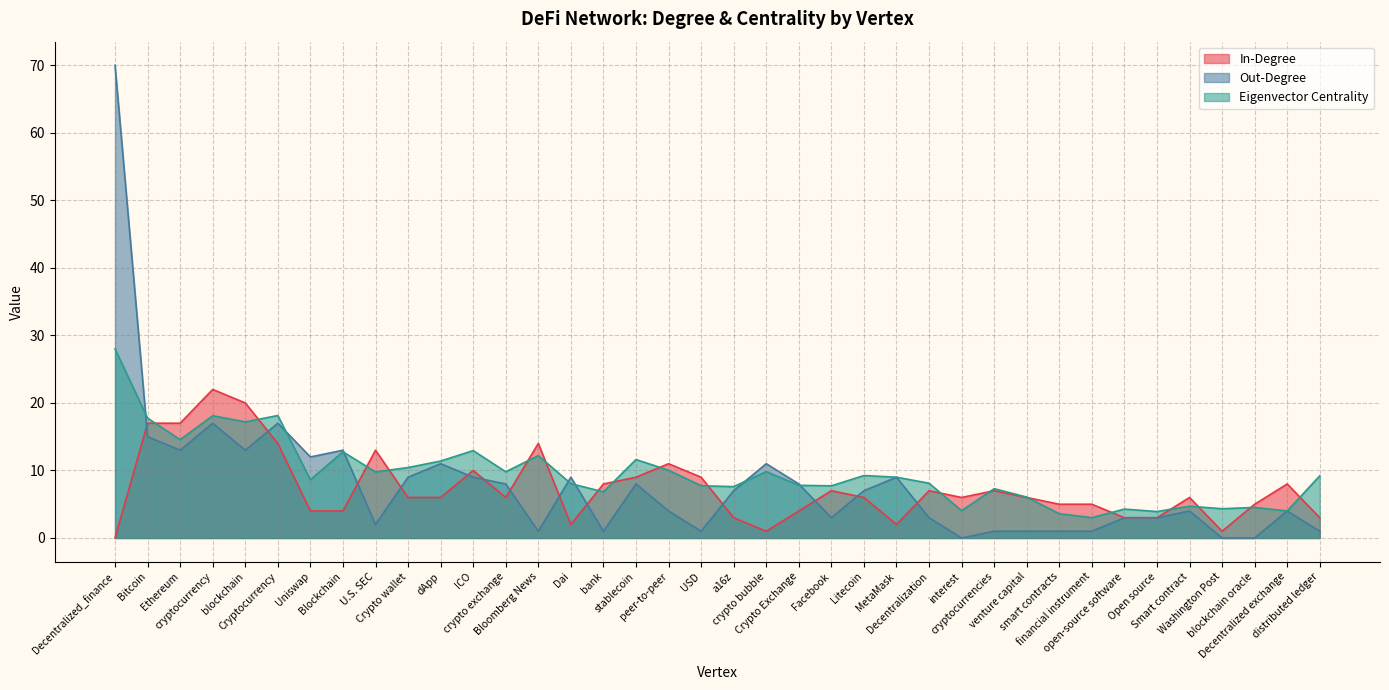

Which series has the largest total across all categories?

Eigenvector Centrality